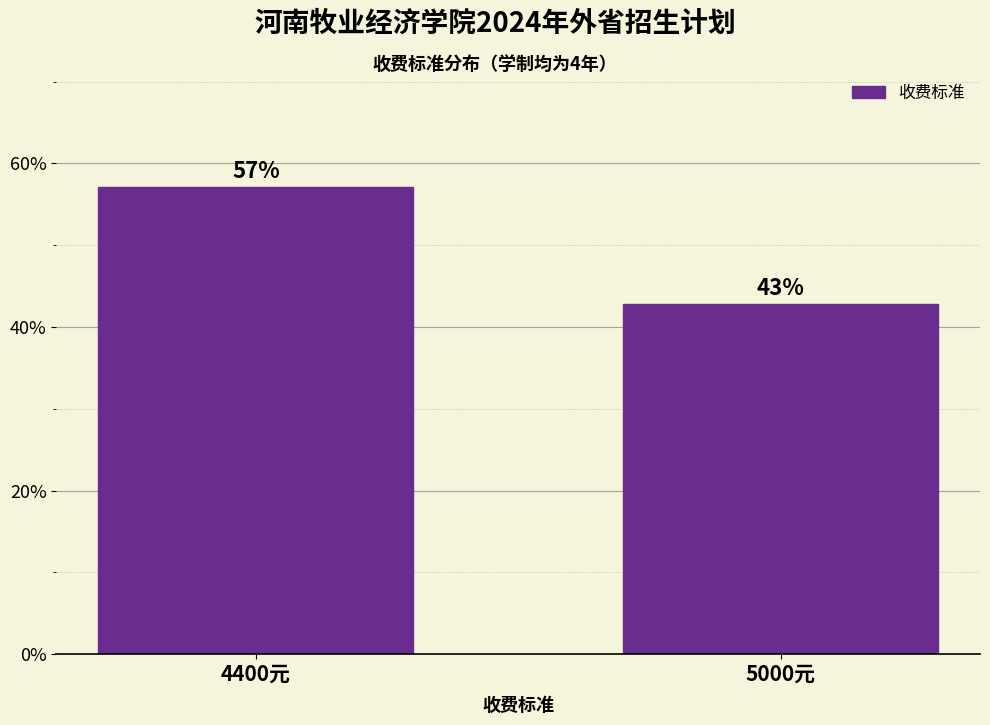

What is the average value?

50.0